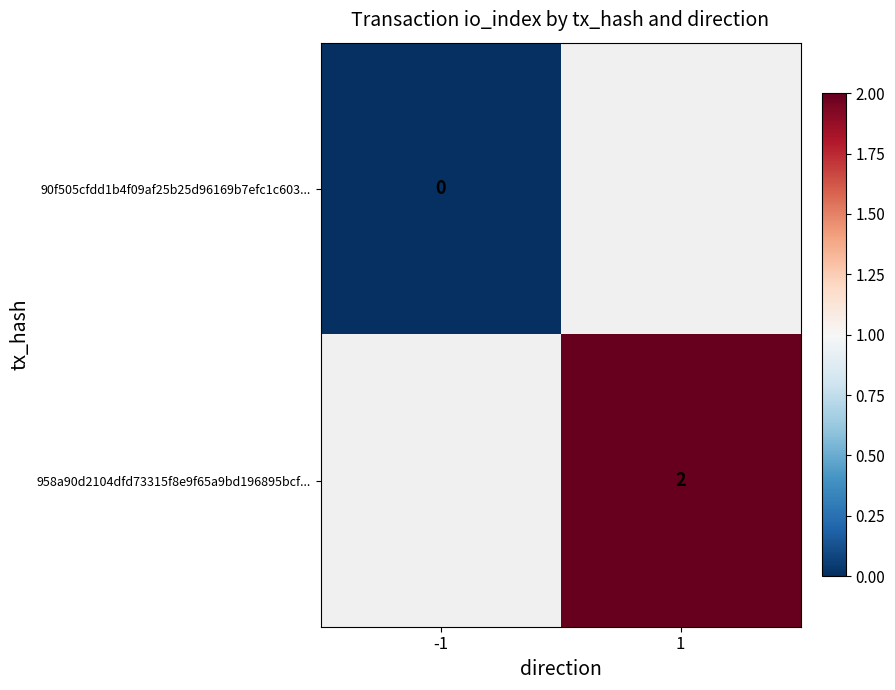

The value of 958a90d2104dfd73315f8e9f65a9bd196895bcf... at 1 is 3. True or false?

False